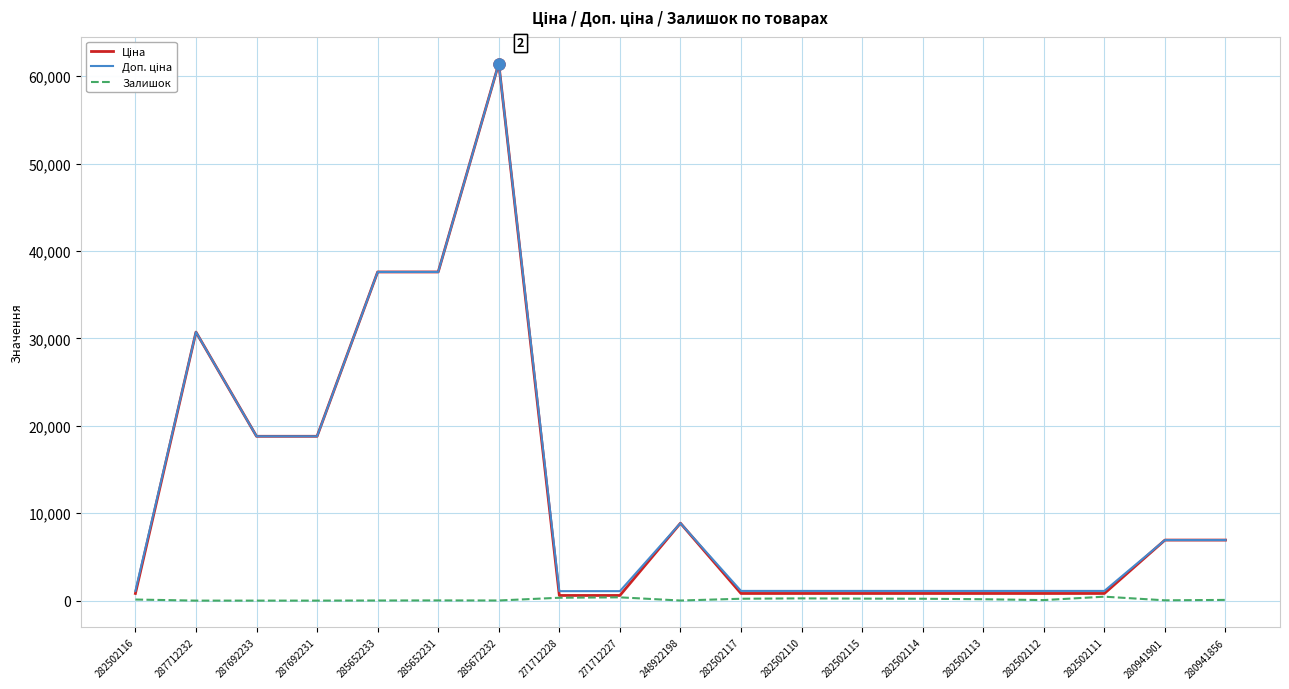

True or false: Залишок has a value of 328.0 at 271712228.

True